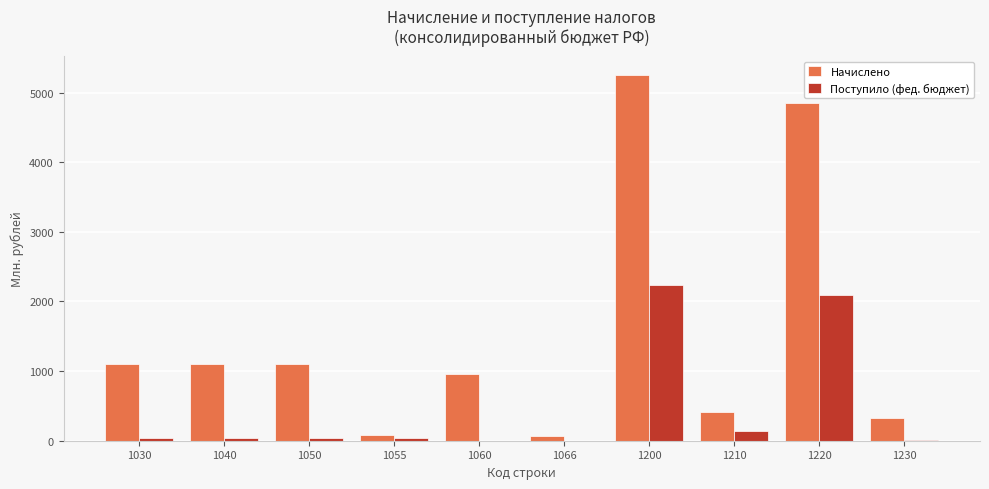

The Начислено series shows 640.9 at 1030. True or false?

False